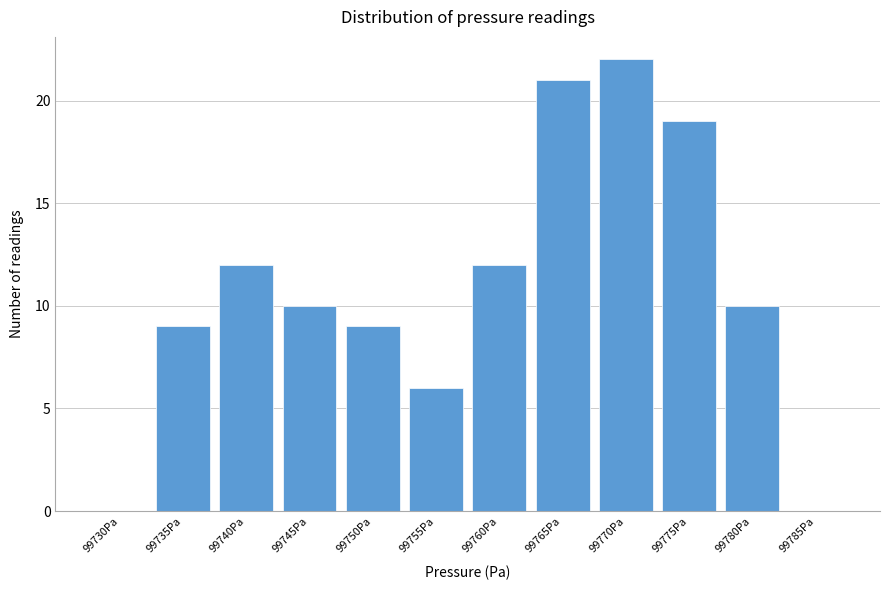

Reading right to left, transcribe all the data shown in this chart.

99785Pa=0	99780Pa=10	99775Pa=19	99770Pa=22	99765Pa=21	99760Pa=12	99755Pa=6	99750Pa=9	99745Pa=10	99740Pa=12	99735Pa=9	99730Pa=0